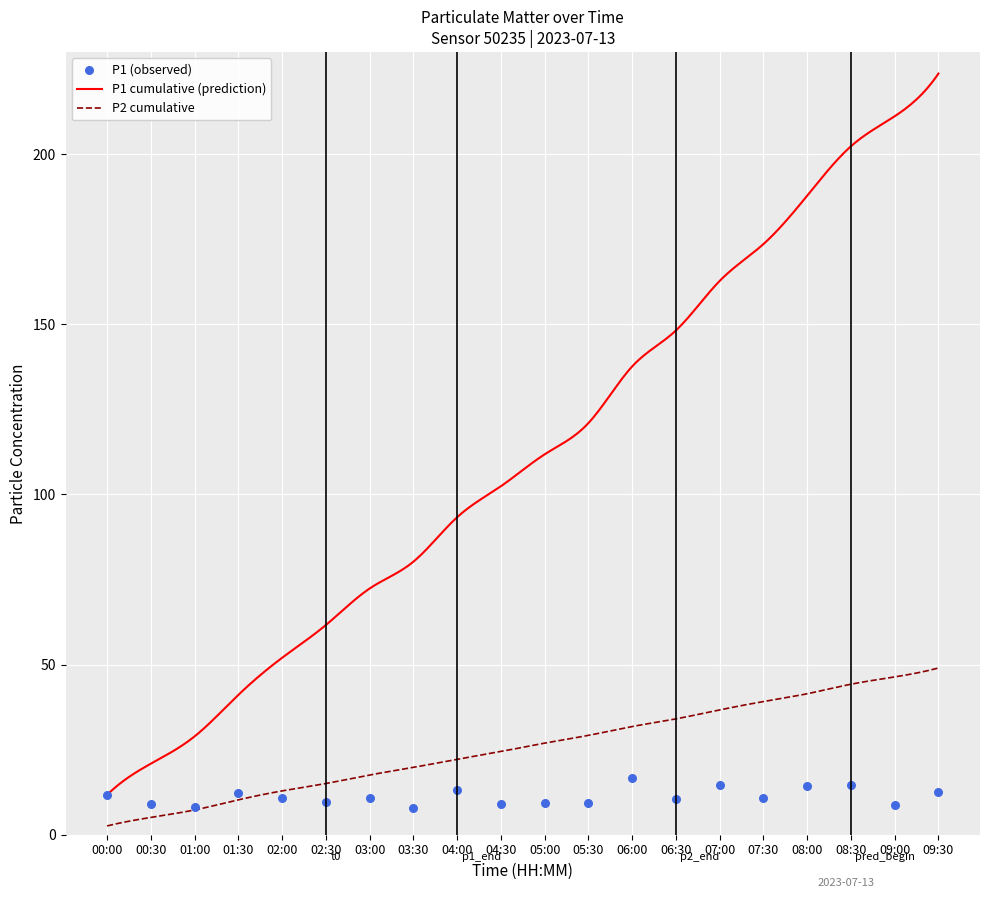

What is the change in value from 01:00 to 05:30?

+1.2